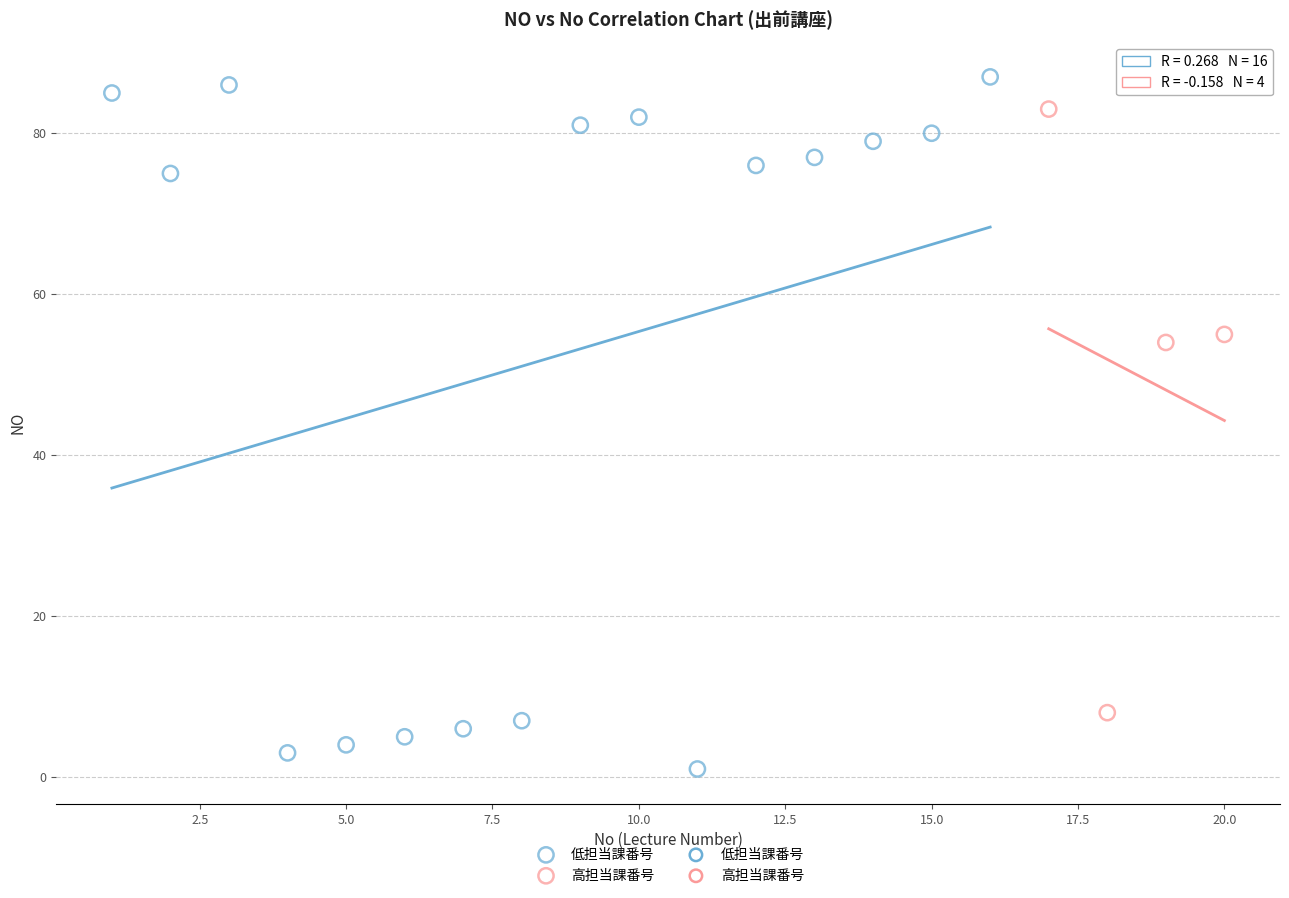

Which series contains the highest Y value?

低担当課番号